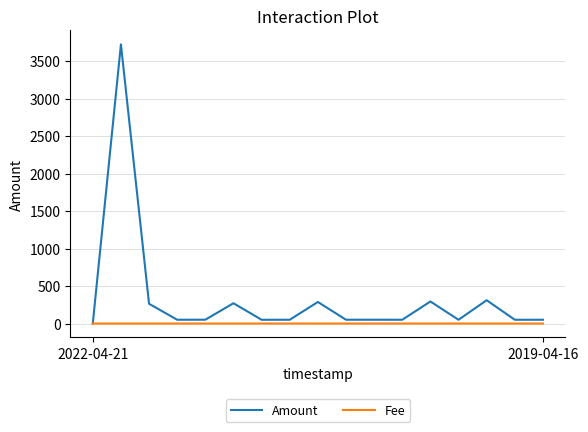

Which series has the largest range (max minus min)?

Amount